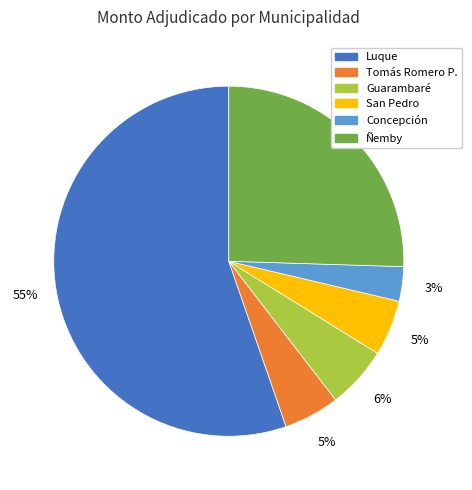

Between San Pedro and Ñemby, which is larger?

Ñemby